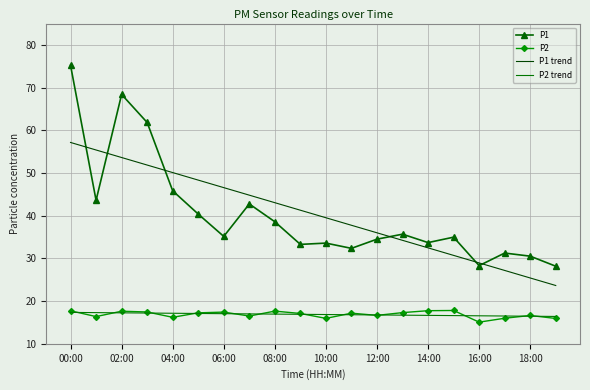

True or false: P1 trend and P2 trend intersect in this chart.

False